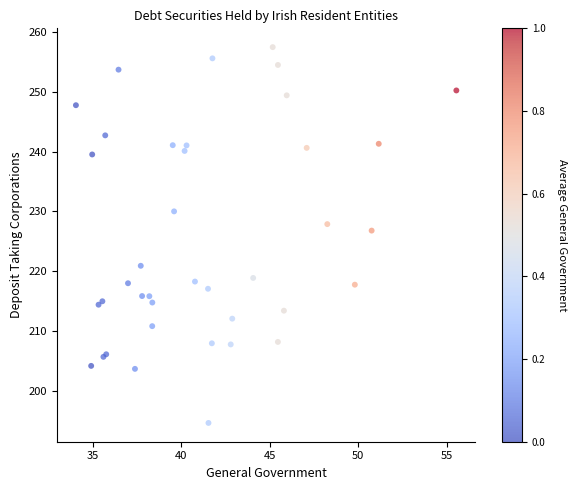

What Y value in the scatter plot is closest to 226?

226.8